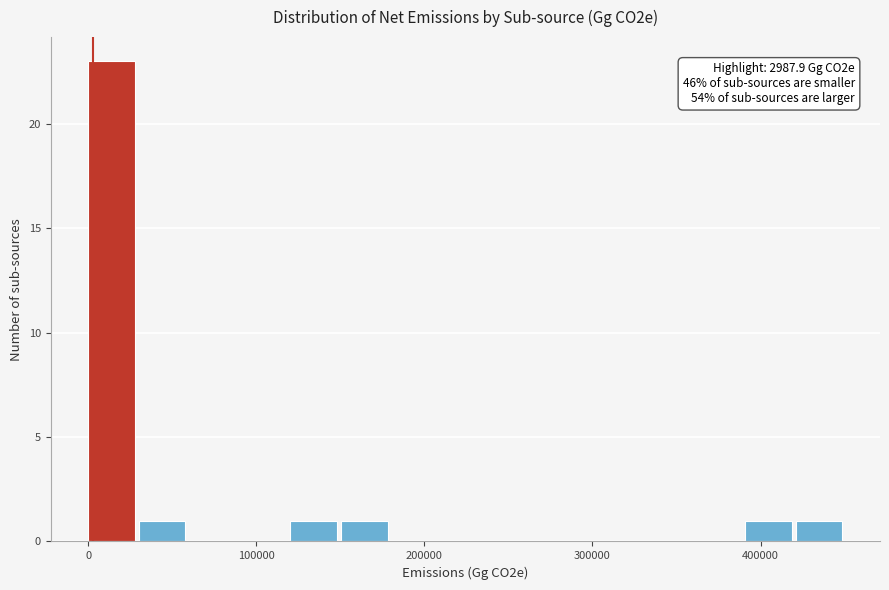

Read against the x-axis, roughly where is the centre of the tallest bar?

10000